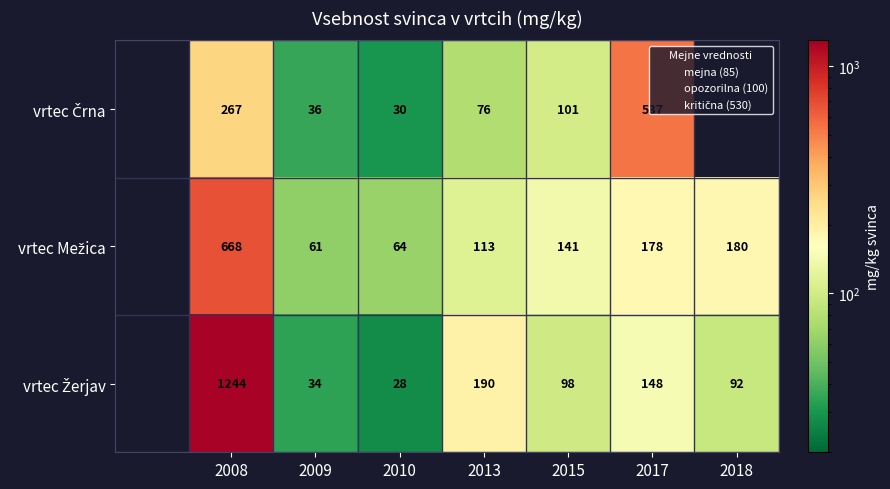

Which category has the highest value in the vrtec Mežica series?

2008